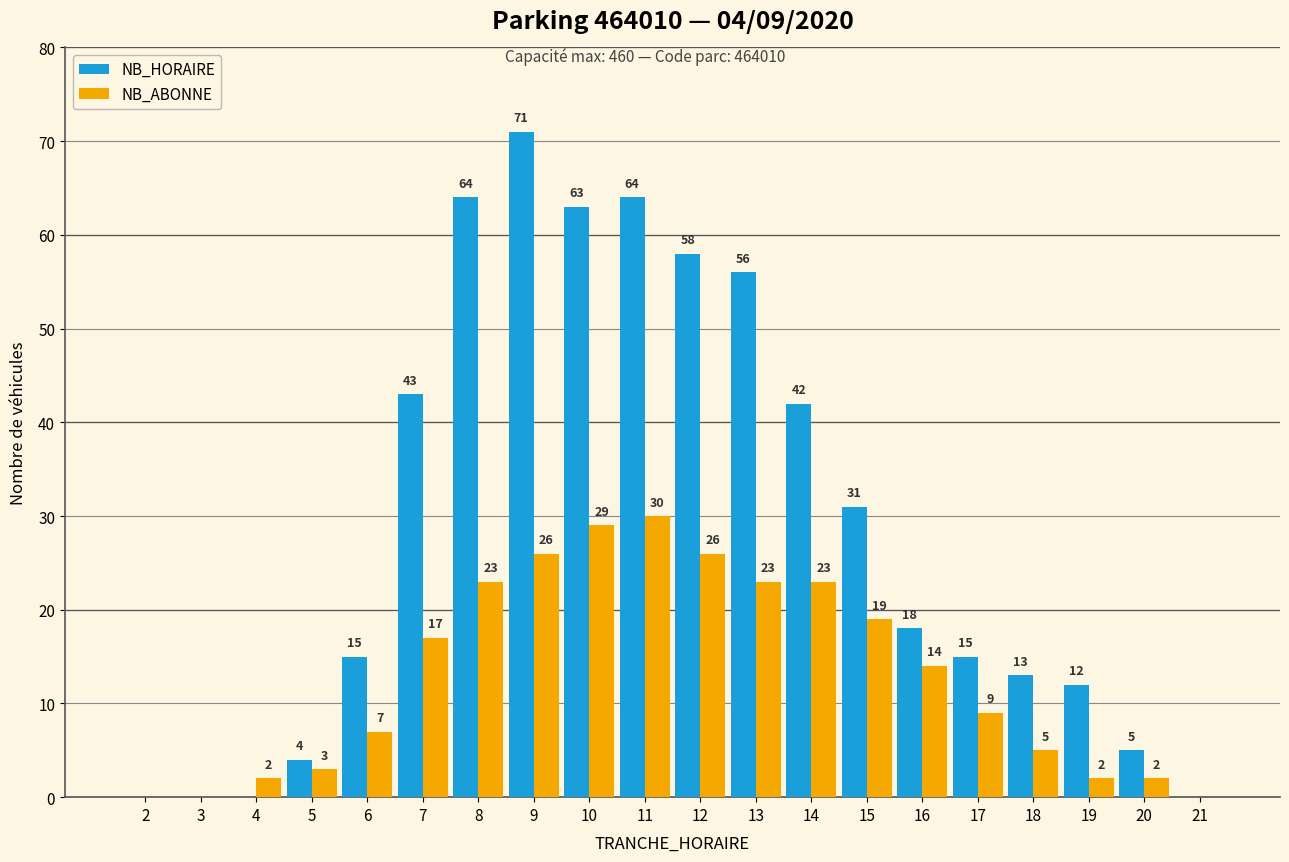

What is the sum of the NB_HORAIRE values at 17 and 15?

46